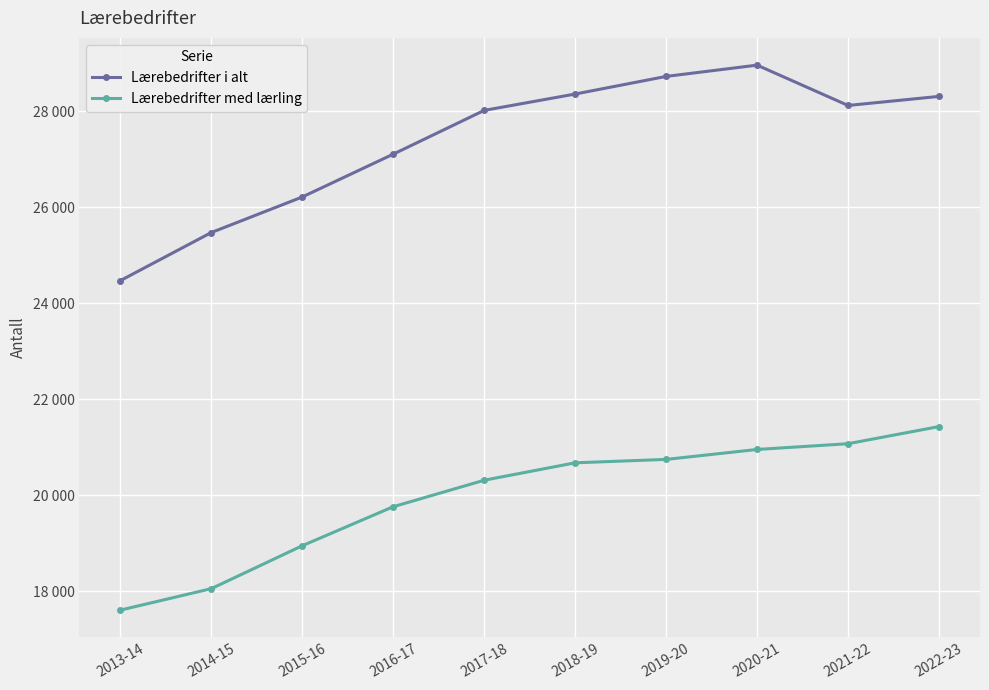

What are all the series names shown in the legend?

Lærebedrifter i alt, Lærebedrifter med lærling